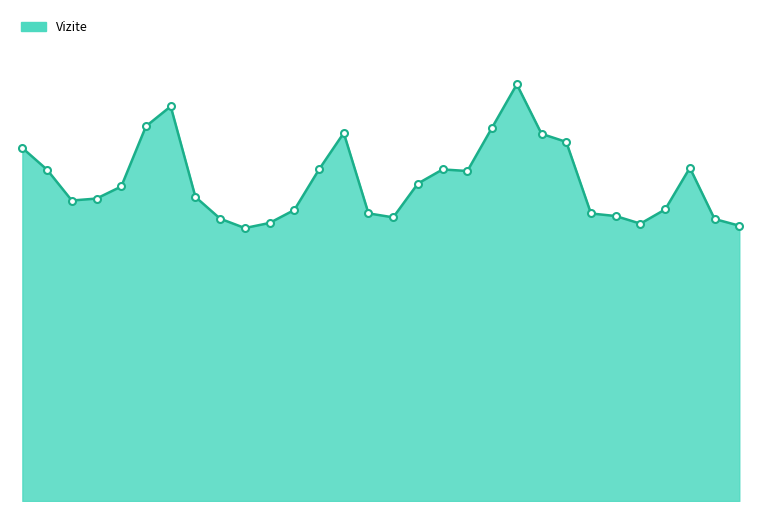

Does the chart have visible grid lines?

No